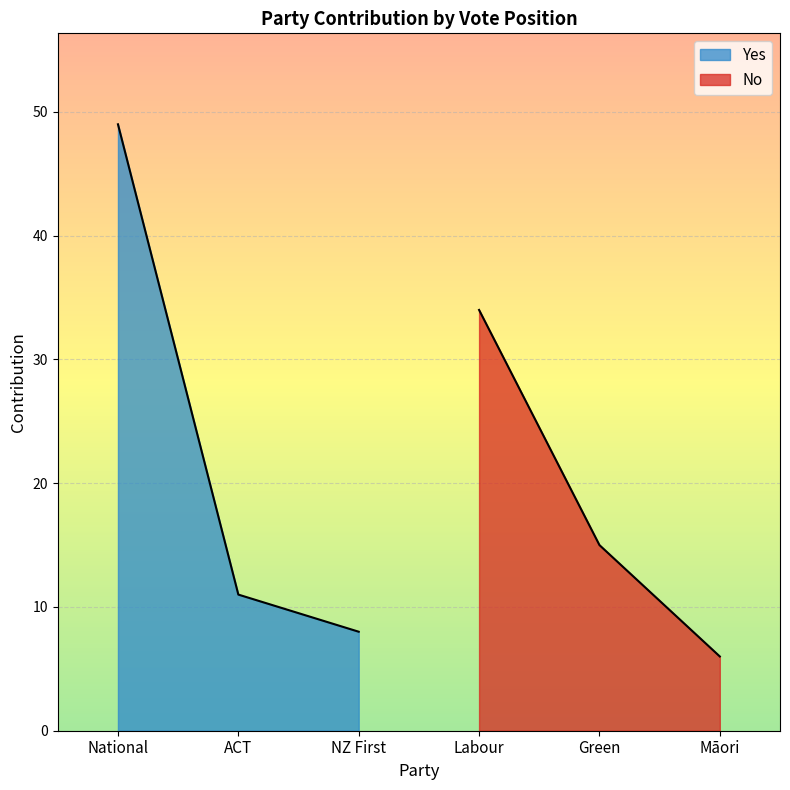

Reading left to right, list all the values displayed in this chart.

Yes: 49	11	8
No: 34	15	6